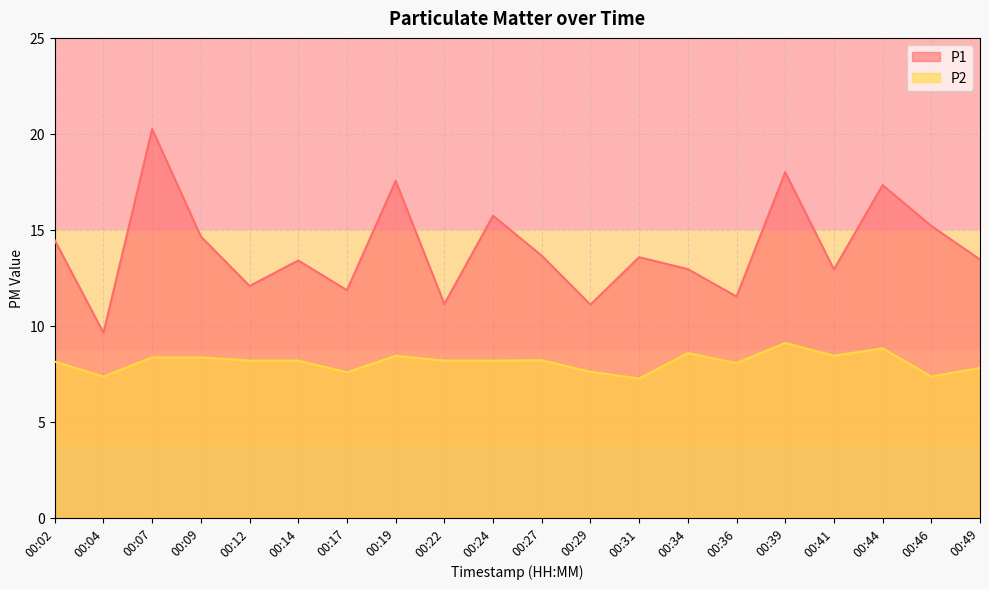

True or false: P2 has a value of 5.1 at 00:09.

False